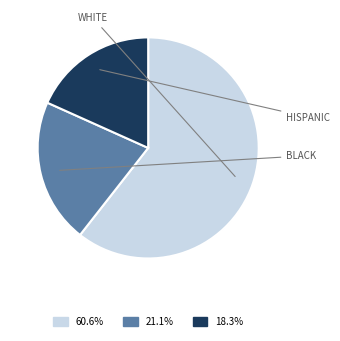

Does any single category account for the majority?

Yes